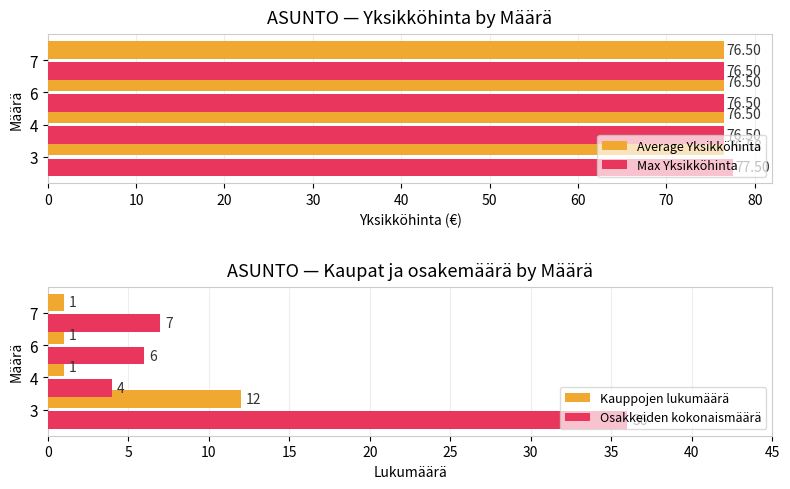

What is the sum of the Max Yksikköhinta values at 6 and 7?

153.0